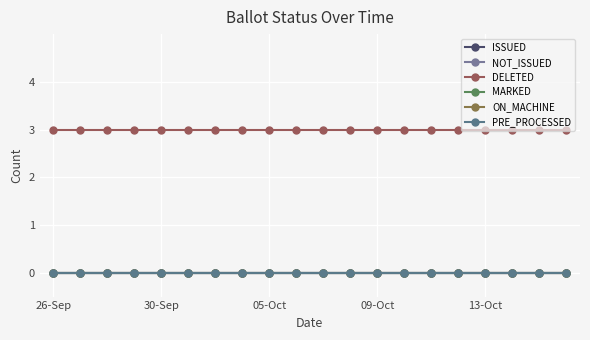

True or false: DELETED and NOT_ISSUED intersect in this chart.

False